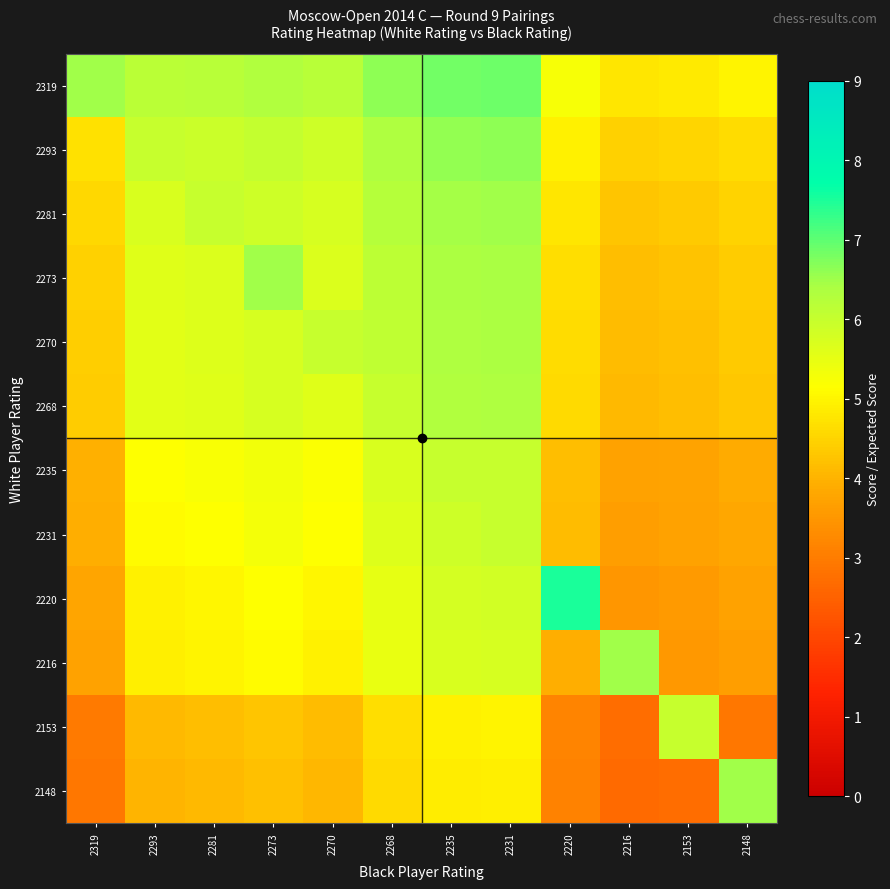

Which has a higher value, 2268 or 2270?

2268